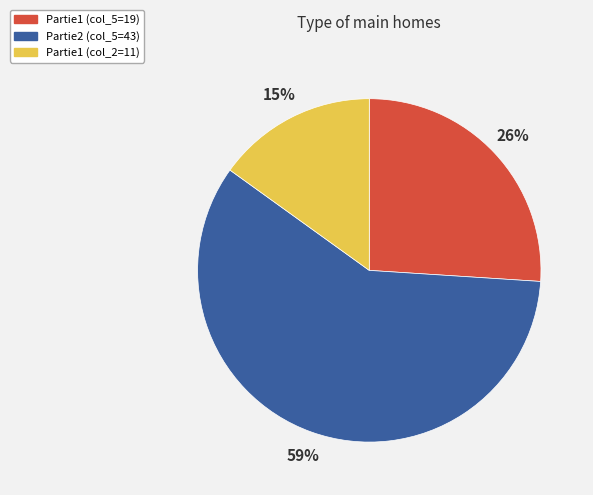

Is there a majority slice in this chart?

Yes